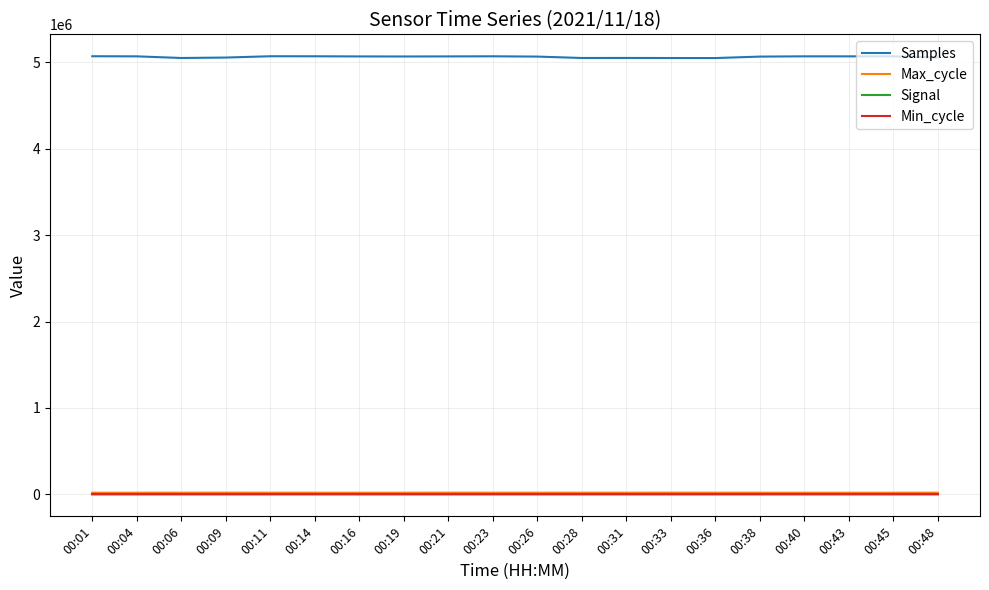

What is the maximum value shown in the chart?

5068180